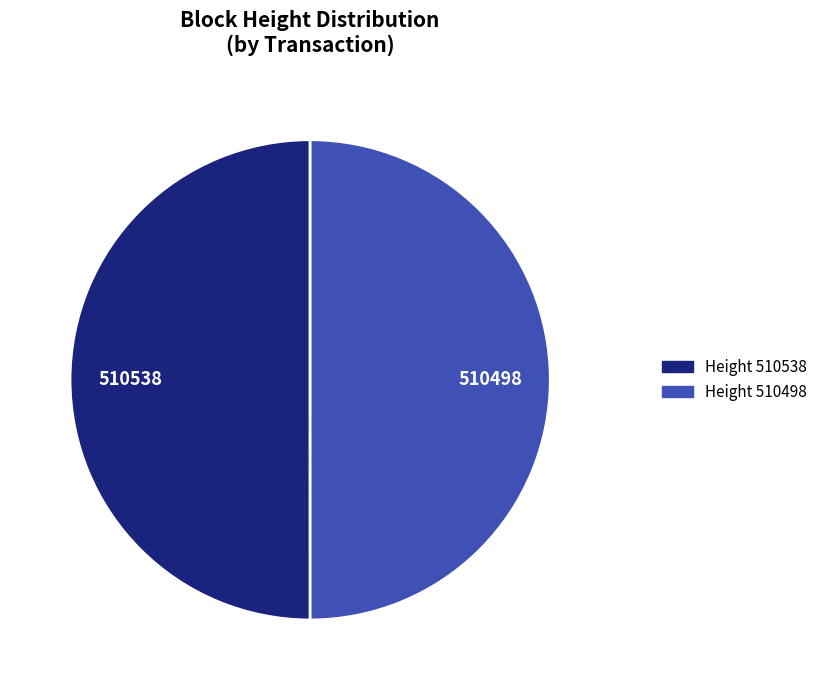

How many slices are in this pie chart?

2